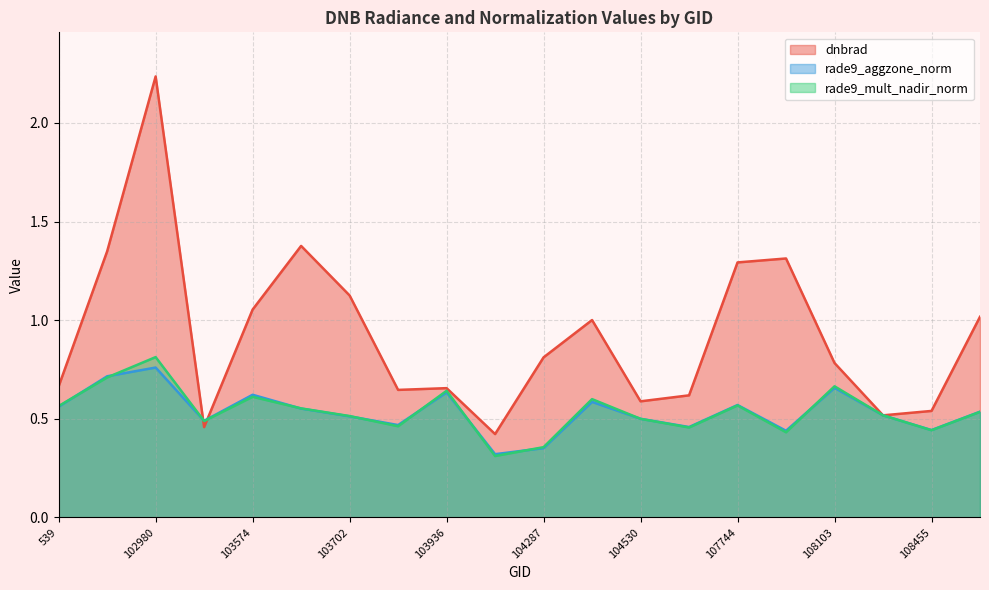

What is the smallest value displayed?

0.3